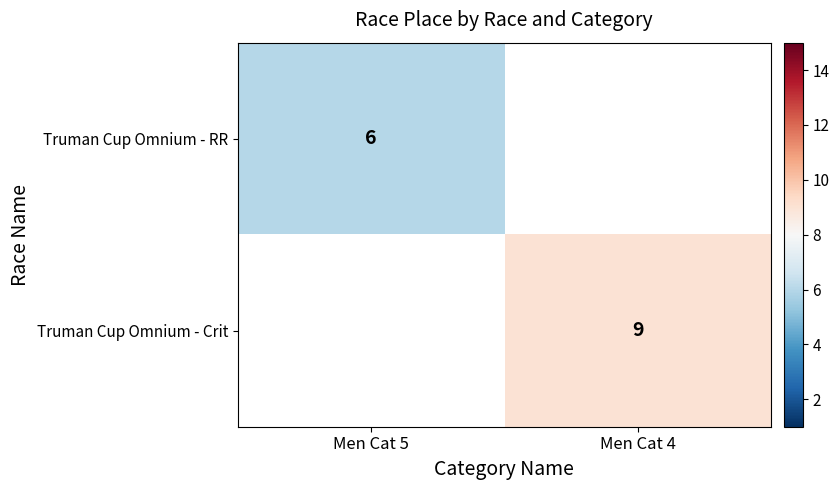

True or false: Truman Cup Omnium - Crit has a value of 4 at Men Cat 4.

False